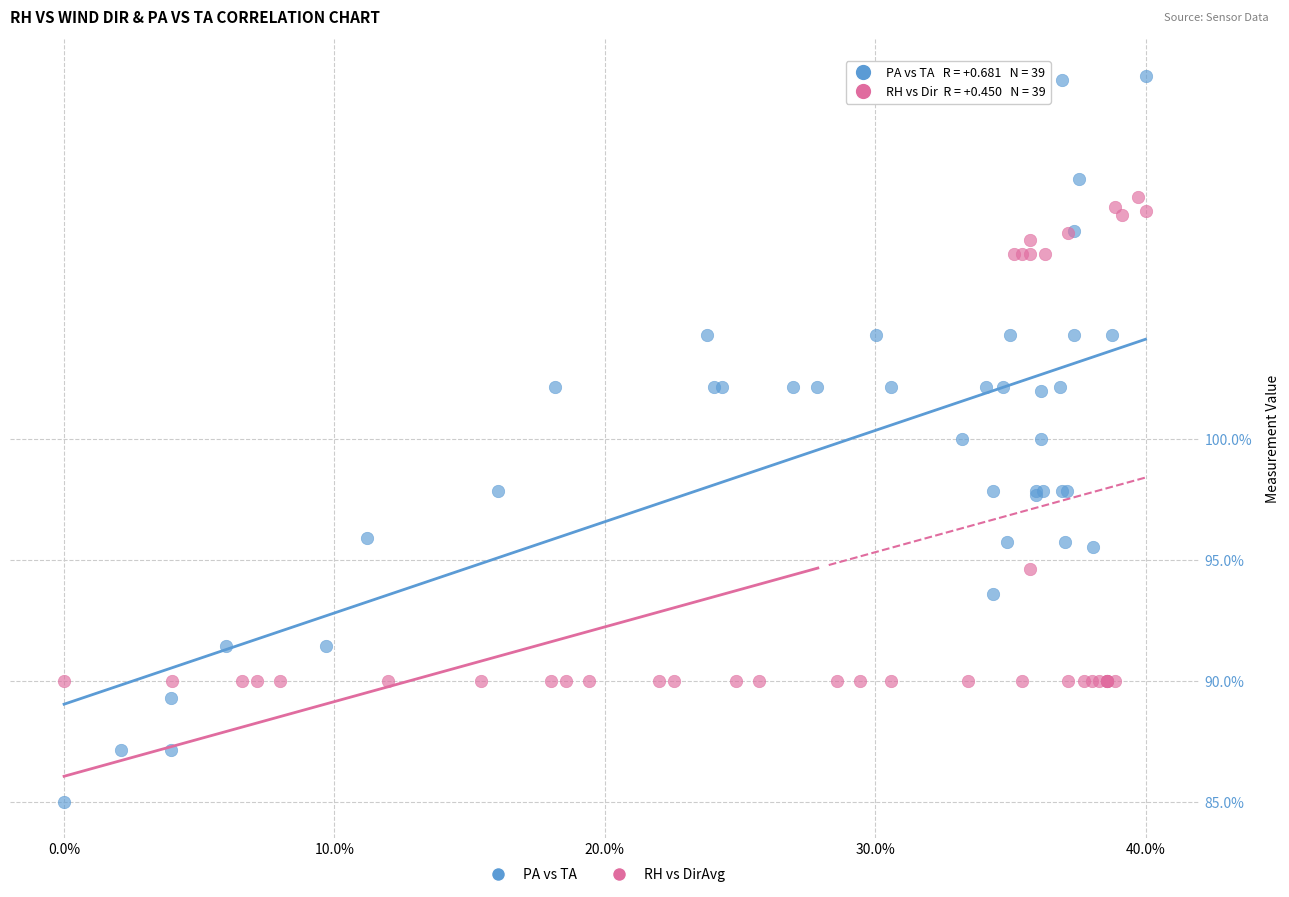

What are all the series names shown in the legend?

PA vs TA, RH vs DirAvg